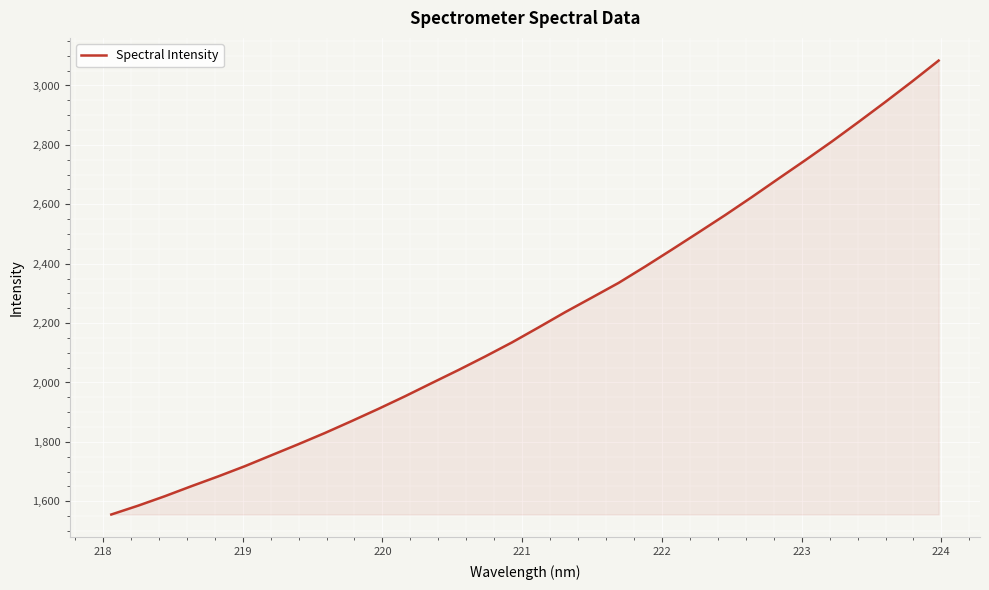

What is the difference between the maximum and minimum values?

1528.4